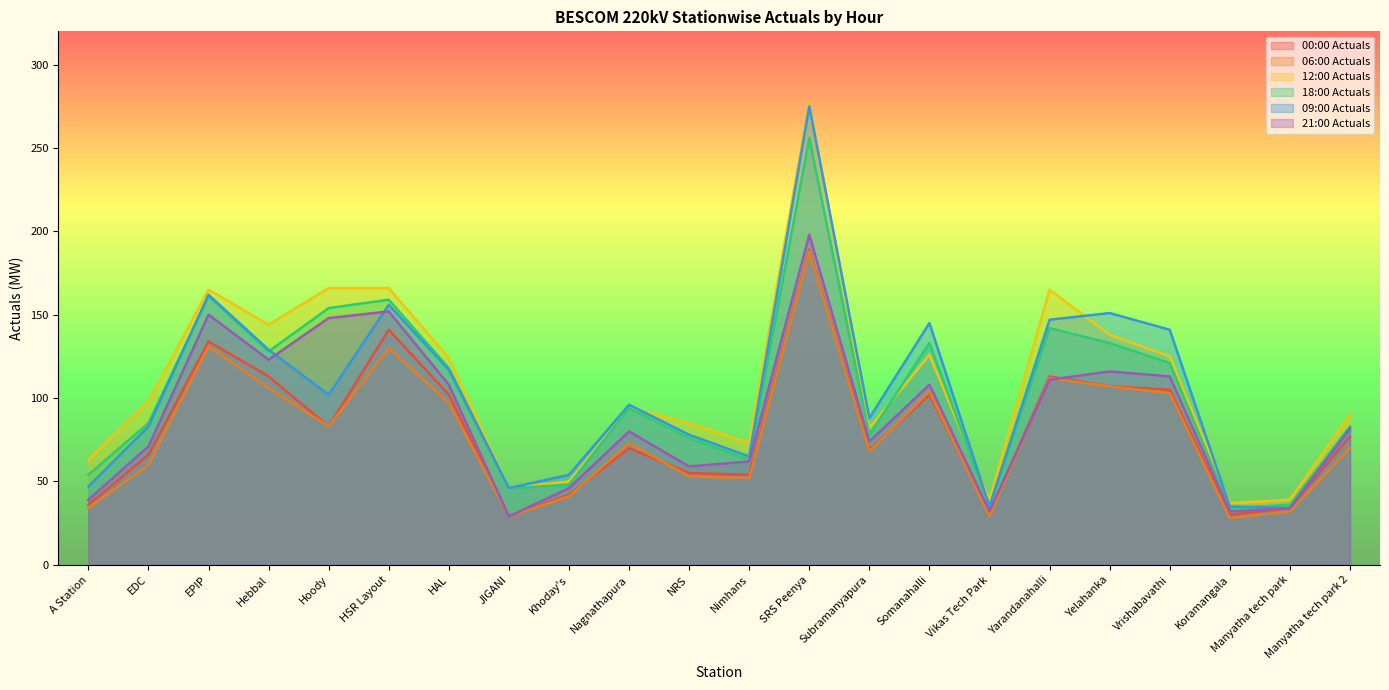

True or false: 09:00 Actuals and 06:00 Actuals cross at least once.

False